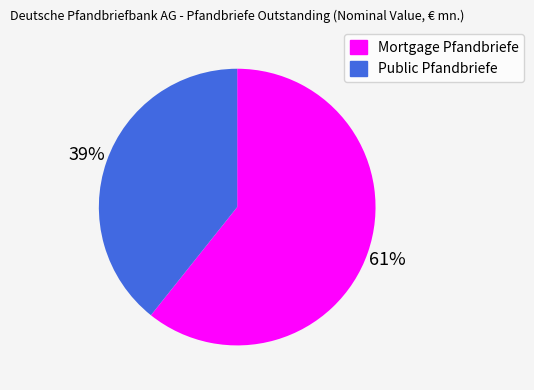

Which category has the biggest portion of the pie?

Mortgage Pfandbriefe